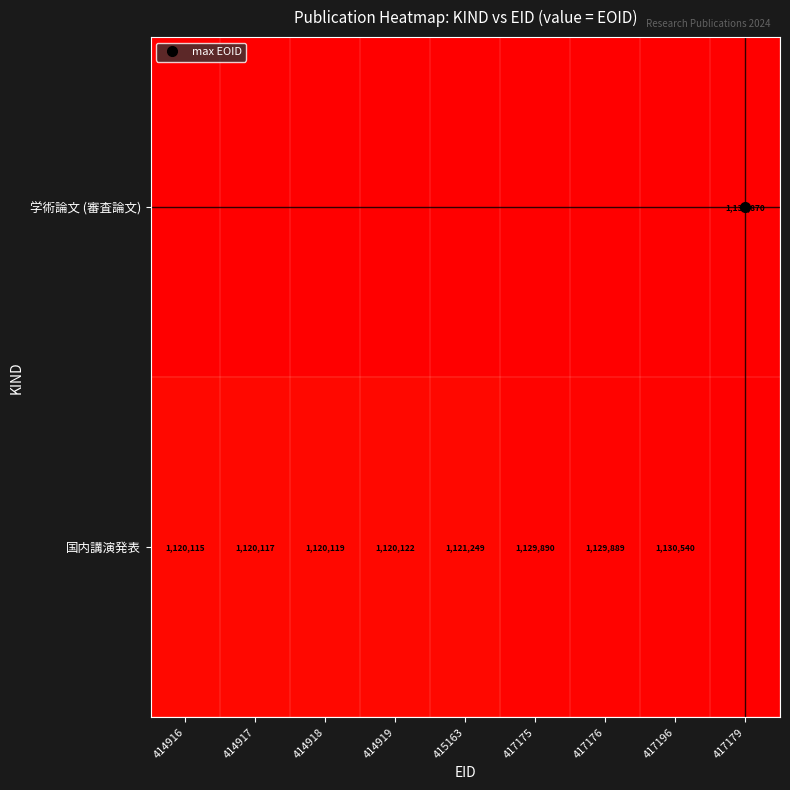

Rank the series at 414917 from highest to lowest value.

国内講演発表, 学術論文 (審査論文)